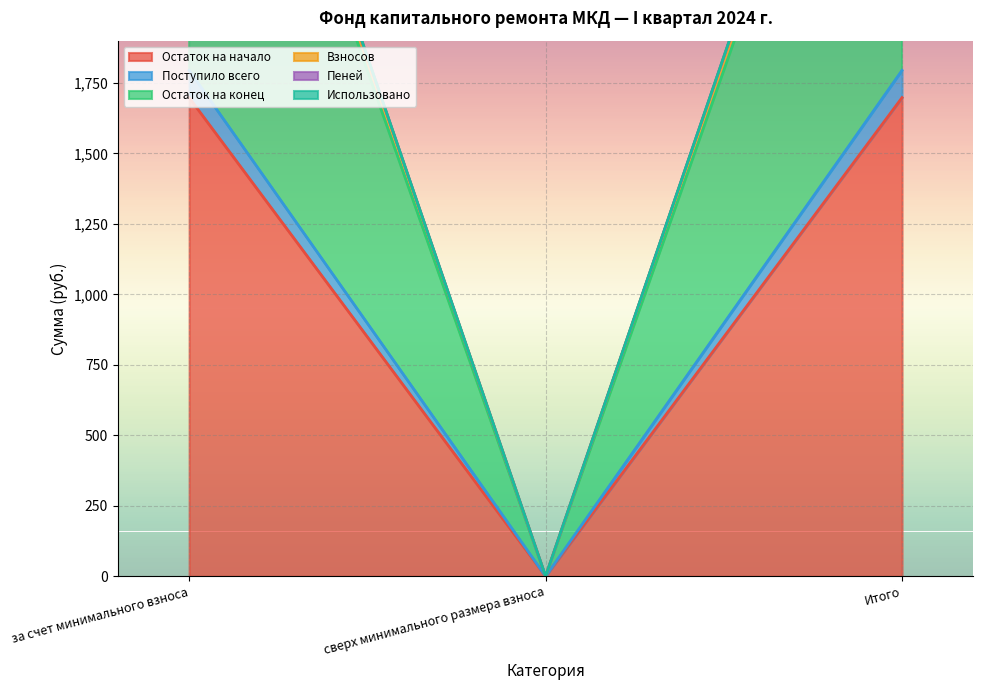

True or false: Пеней has a value of 1726.9 at Итого.

False